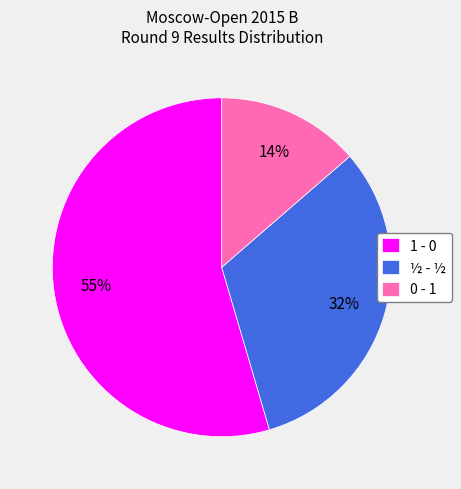

What is the majority slice?

1 - 0